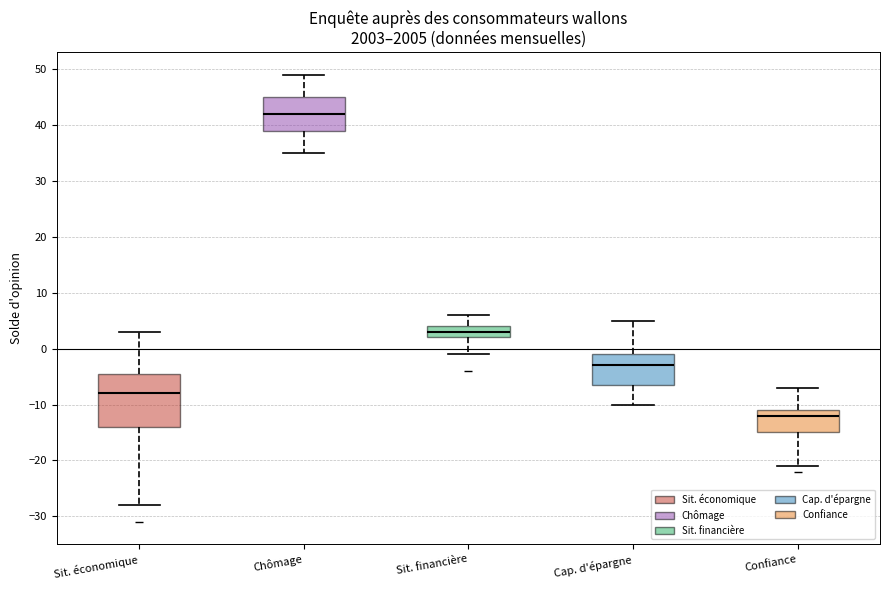

Which box's median line is the highest?

Chômage